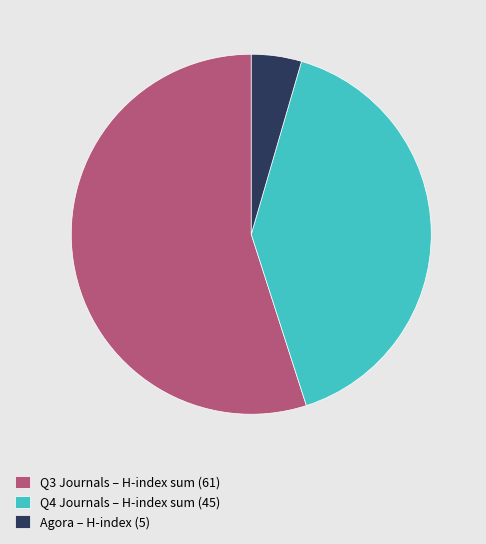

Rank the categories by value from lowest to highest.

Agora – H-index (5), Q4 Journals – H-index sum (45), Q3 Journals – H-index sum (61)